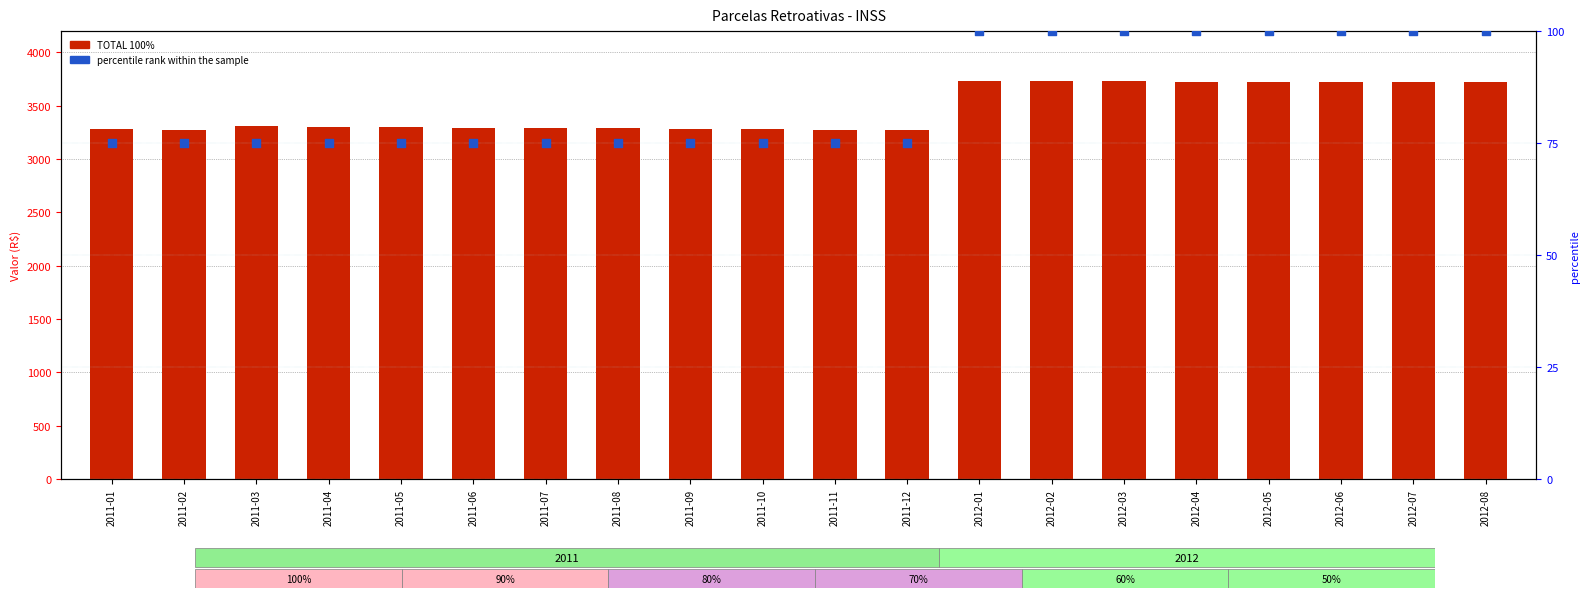

At which category is the sum across all series the highest?

2012-01